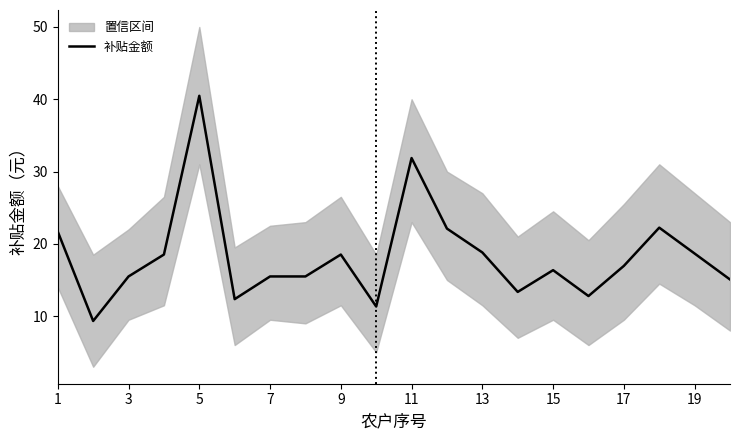

Is it true that 补贴金额 equals 32.3 at 19?

False